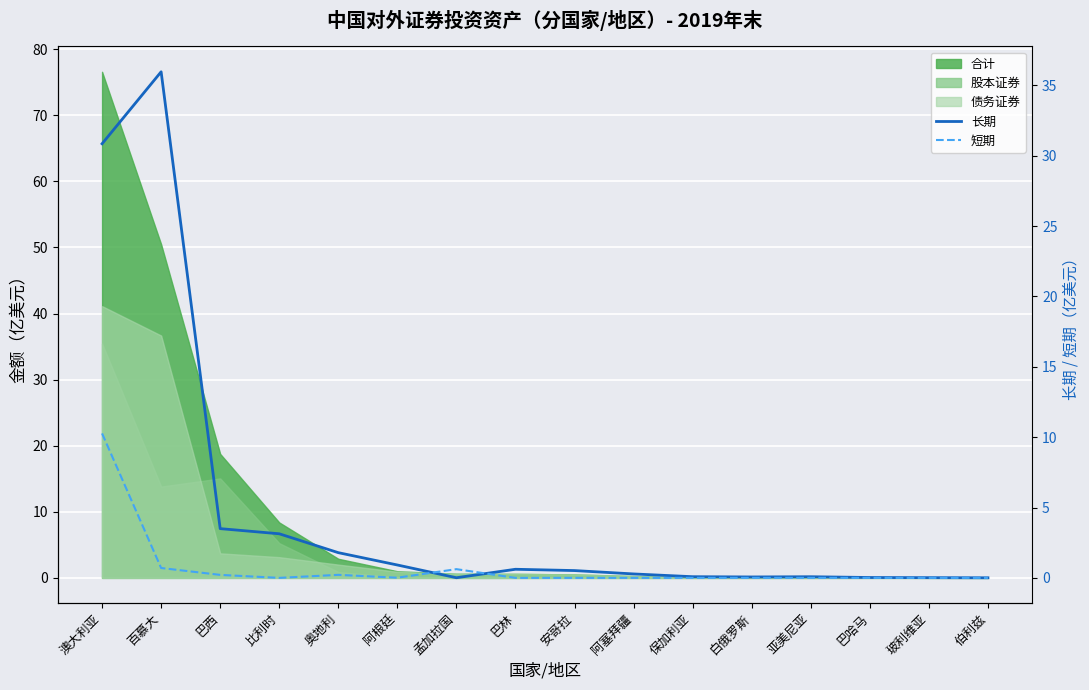

Reading left to right, extract all data points from this chart.

长期: 澳大利亚=30.9	百慕大=36.0	巴西=3.5	比利时=3.1	奥地利=1.8	阿根廷=0.9	孟加拉国=0.0	巴林=0.6	安哥拉=0.5	阿塞拜疆=0.3	保加利亚=0.1	白俄罗斯=0.1	亚美尼亚=0.1	巴哈马=0.0	玻利维亚=0.0	伯利兹=0.0
短期: 澳大利亚=10.3	百慕大=0.7	巴西=0.2	比利时=0.0	奥地利=0.2	阿根廷=0.0	孟加拉国=0.6	巴林=0.0	安哥拉=0.0	阿塞拜疆=0.0	保加利亚=0.0	白俄罗斯=0.0	亚美尼亚=0.0	巴哈马=0.0	玻利维亚=0.0	伯利兹=0.0